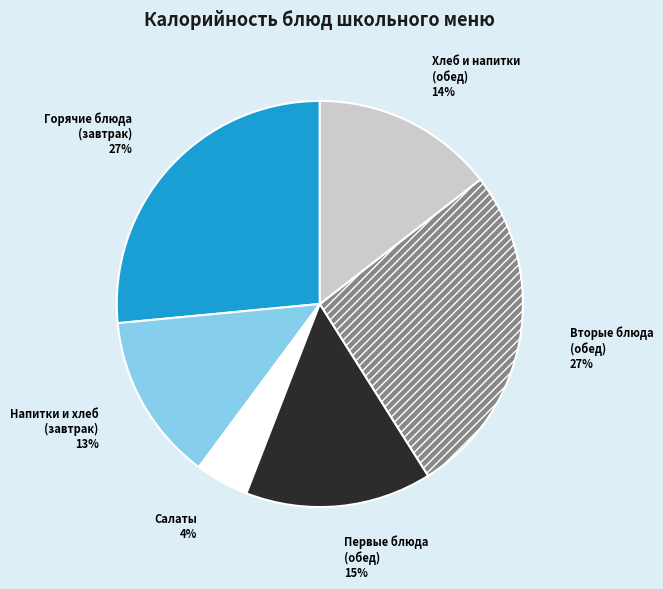

Is the sum of Горячие блюда (завтрак) and Напитки и хлеб (завтрак) greater than half?

No